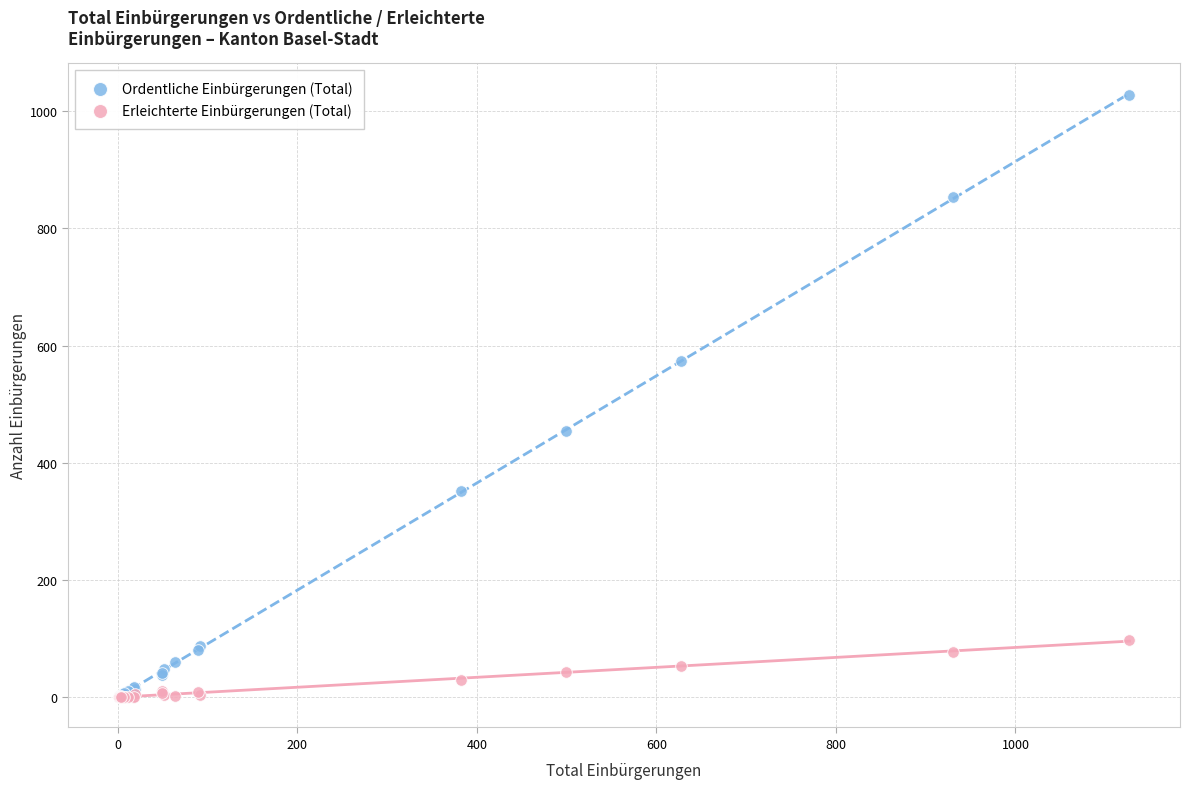

Which series has the largest Y range (max minus min)?

Ordentliche Einbürgerungen (Total)